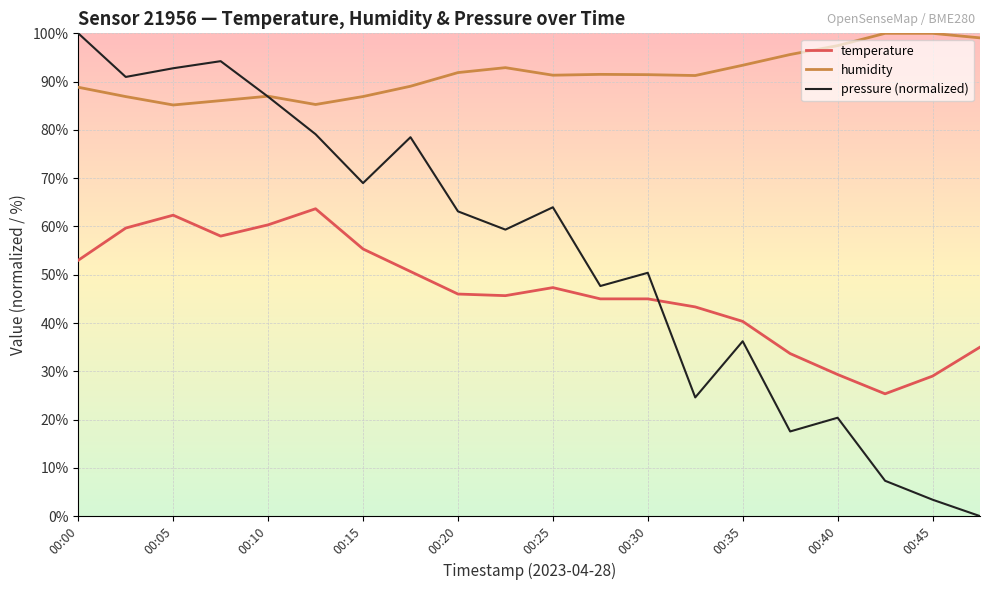

True or false: temperature and humidity intersect in this chart.

False